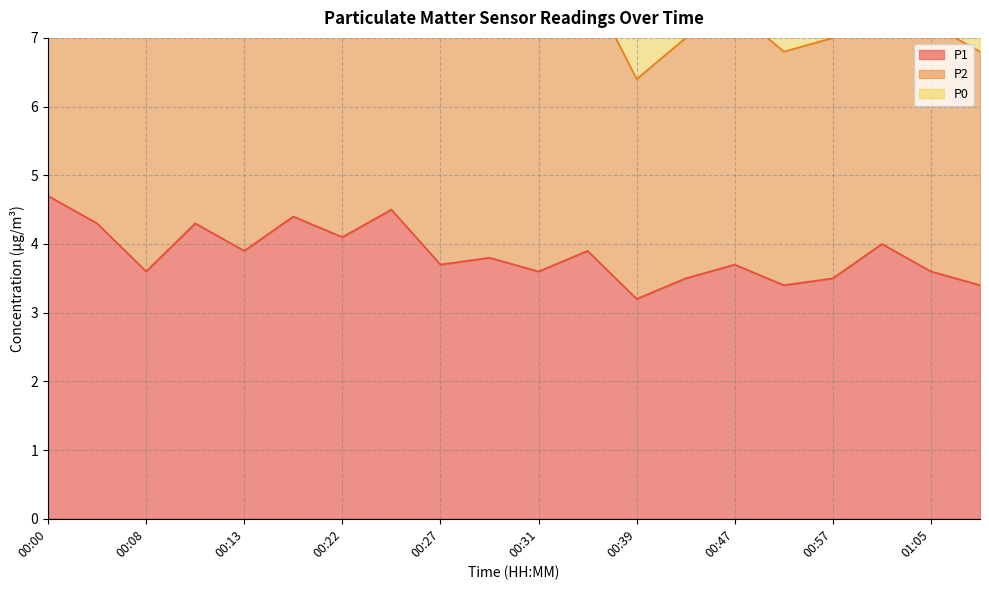

What is the average value of the P2 series?

7.7